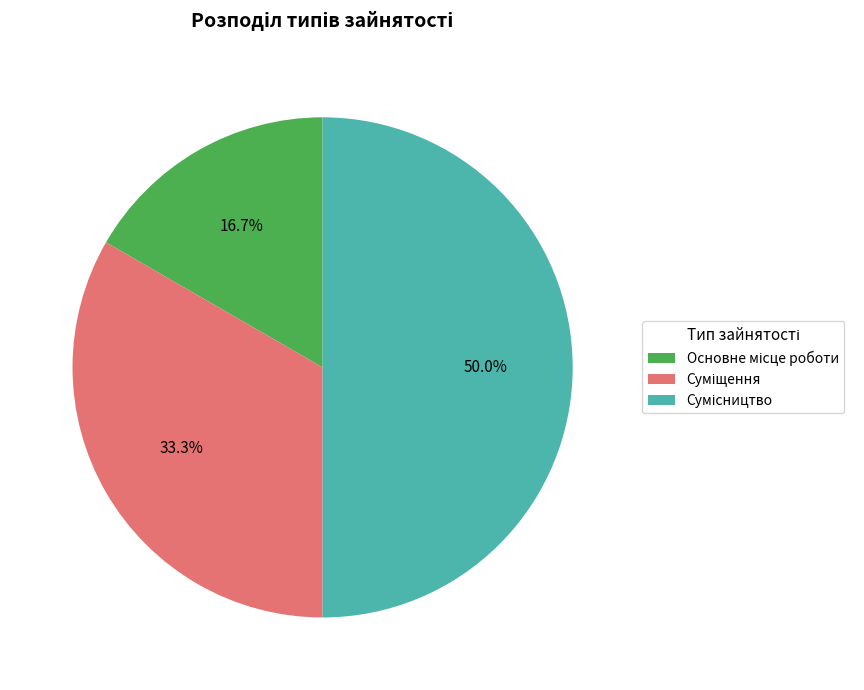

Combined, do Сумісництво and Основне місце роботи account for over 50%?

Yes